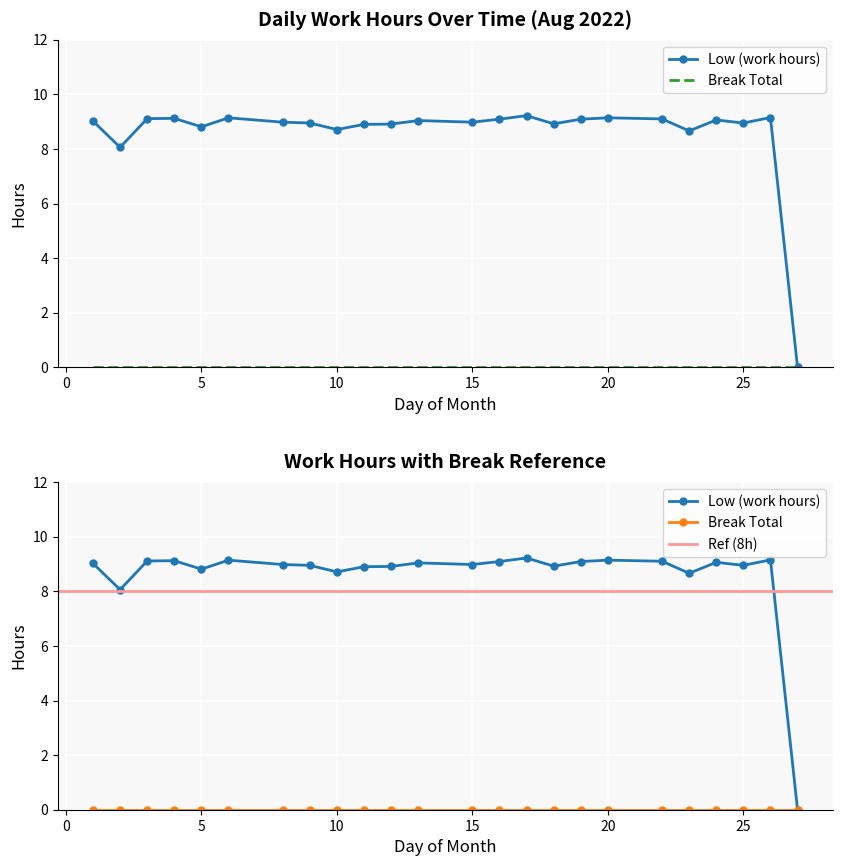

List the labels in order of value, smallest first.

27, 2, 23, 10, 5, 11, 12, 18, 9, 25, 8, 15, 1, 13, 24, 16, 19, 22, 3, 4, 6, 20, 26, 17